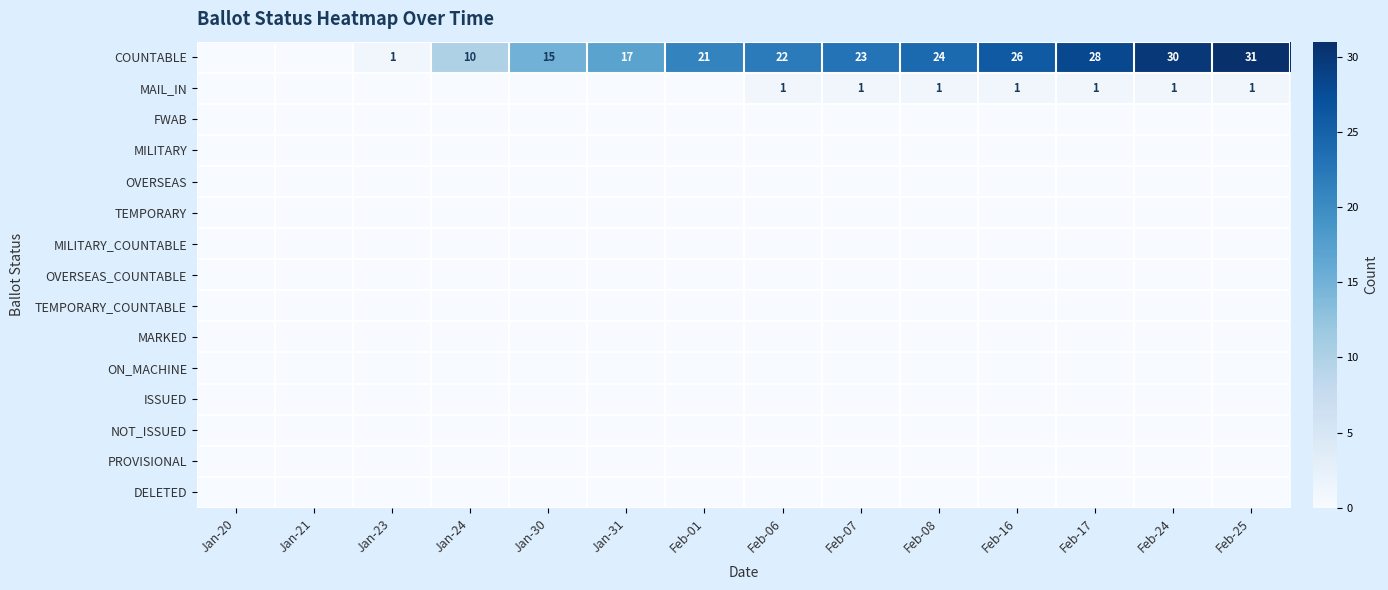

Count the number of categories in the chart.

14